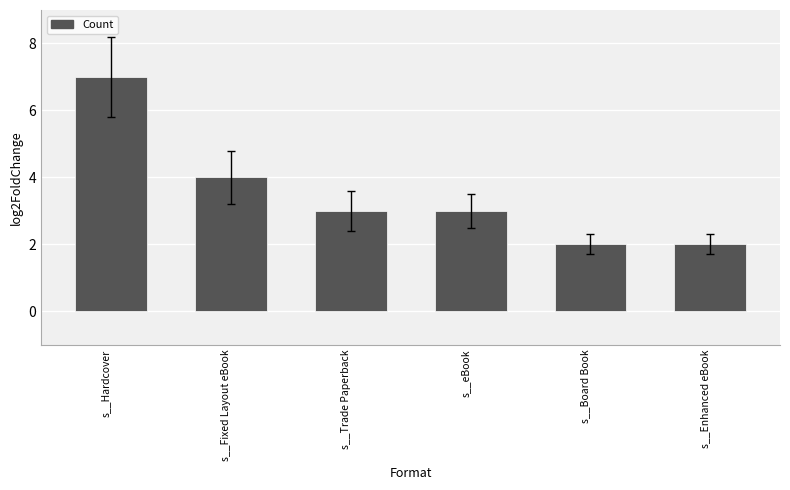

Between s__Hardcover and s__eBook, which is larger?

s__Hardcover